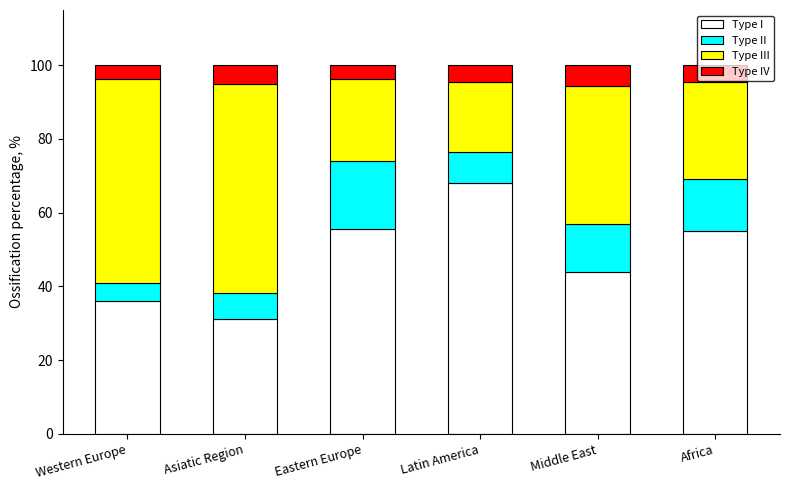

What is the total value across all series at Asiatic Region?

100.0